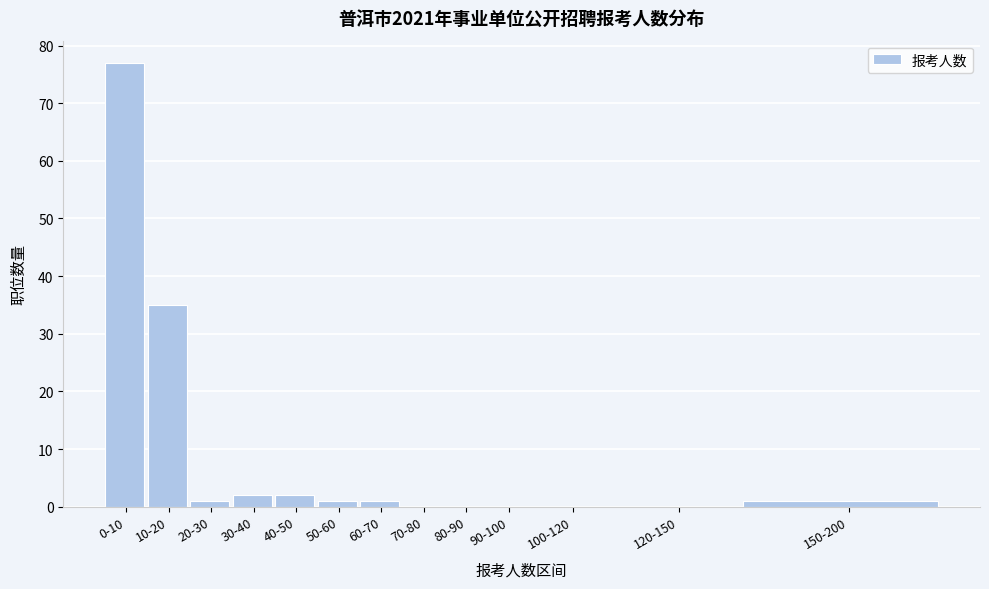

Reading left to right, extract all data points from this chart.

0-10=77	10-20=35	20-30=1	30-40=2	40-50=2	50-60=1	60-70=1	70-80=0	80-90=0	90-100=0	100-120=0	120-150=0	150-200=1